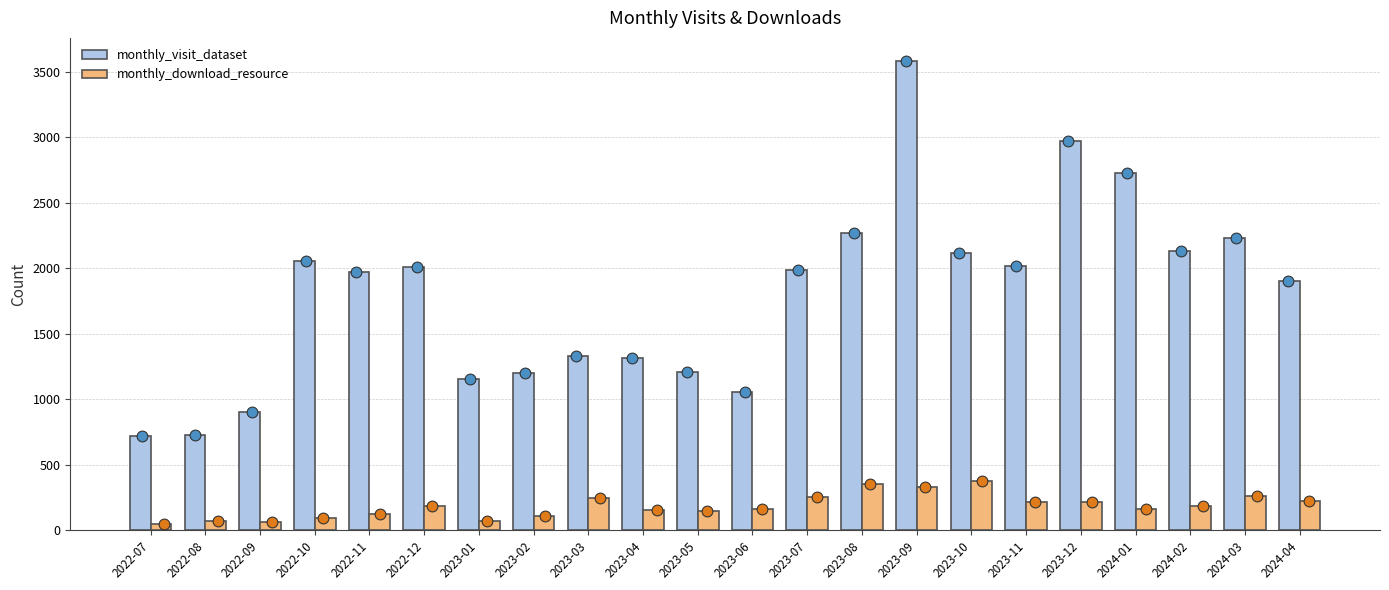

At which category is the sum across all series the highest?

2023-09